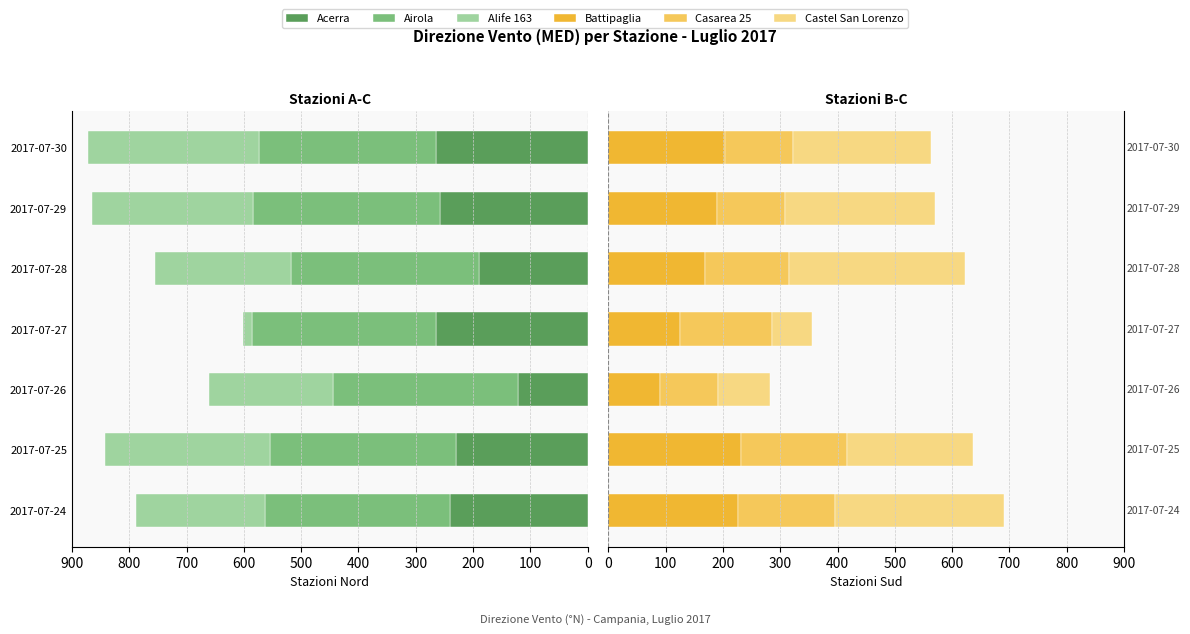

How many data points in Casarea 25 are above 147?

3